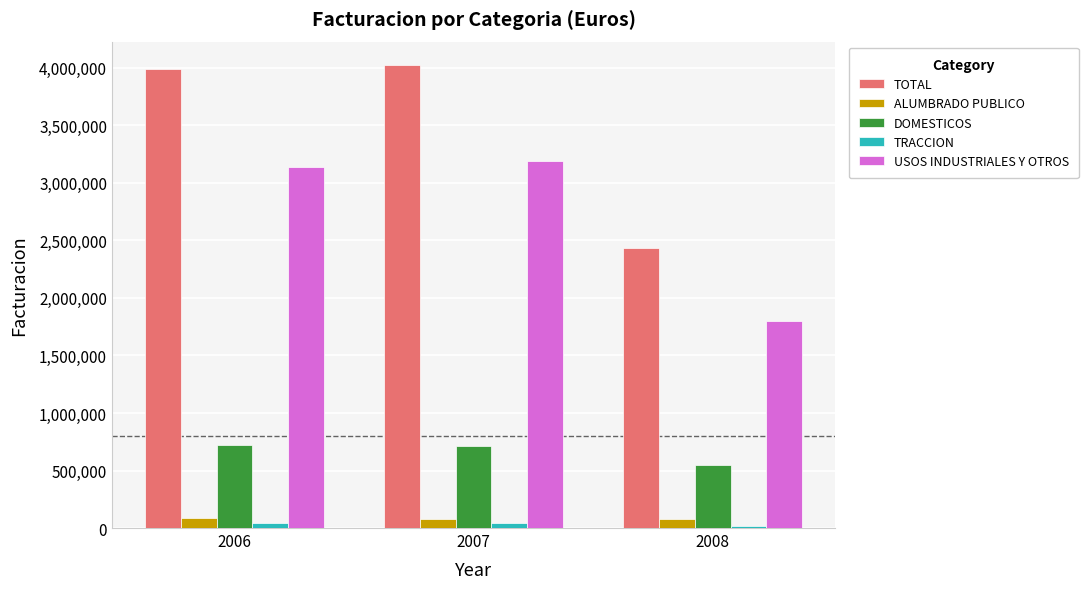

What is the total value across all series at 2007?

8052342.6